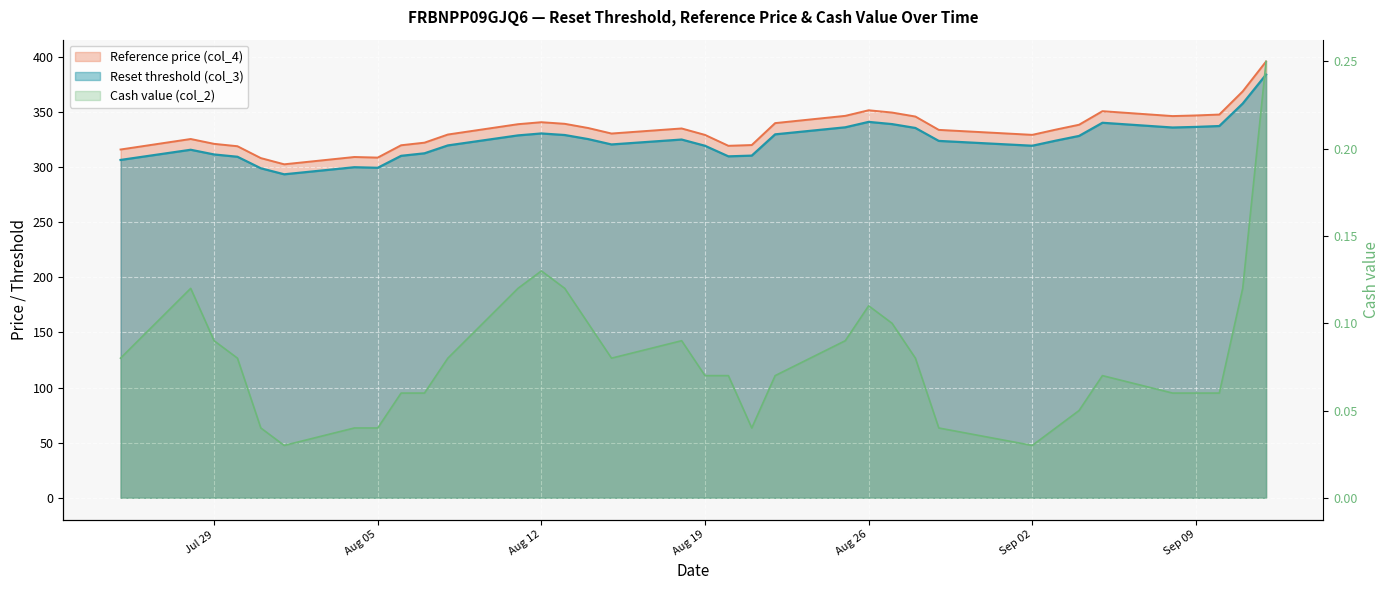

Reading left to right, transcribe all the data shown in this chart.

Reset threshold (col_3): 306.6	315.8	311.6	309.5	299.0	293.6	300.0	299.5	310.3	312.6	319.8	328.9	330.6	329.2	325.5	320.6	325.1	319.4	309.8	310.5	329.8	336.2	341.1	339.1	335.6	323.9	319.5	324.1	328.4	340.3	336.0	336.6	337.4	357.7	384.1
Reference price (col_4): 316.1	325.6	321.2	319.0	308.3	302.6	309.3	308.7	319.9	322.3	329.6	339.0	340.8	339.4	335.6	330.6	335.2	329.3	319.4	320.1	340.0	346.6	351.7	349.6	346.0	333.9	329.4	334.1	338.5	350.8	346.4	347.0	347.8	368.8	395.9
Cash value (col_2): 0.1	0.1	0.1	0.1	0.0	0.0	0.0	0.0	0.1	0.1	0.1	0.1	0.1	0.1	0.1	0.1	0.1	0.1	0.1	0.0	0.1	0.1	0.1	0.1	0.1	0.0	0.0	0.0	0.1	0.1	0.1	0.1	0.1	0.1	0.2